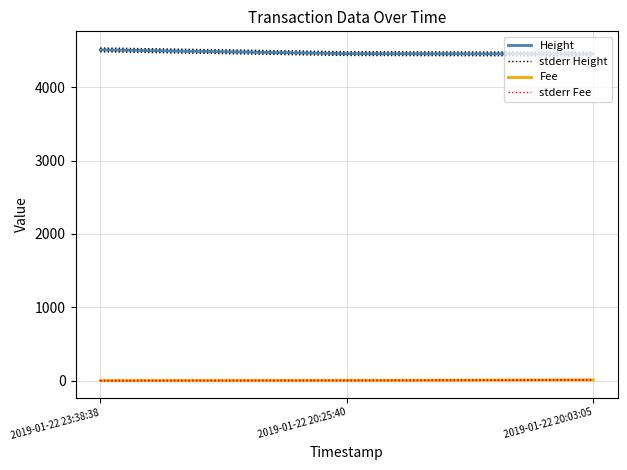

At which label does stderr Height reach its minimum?

2019-01-22 20:03:05